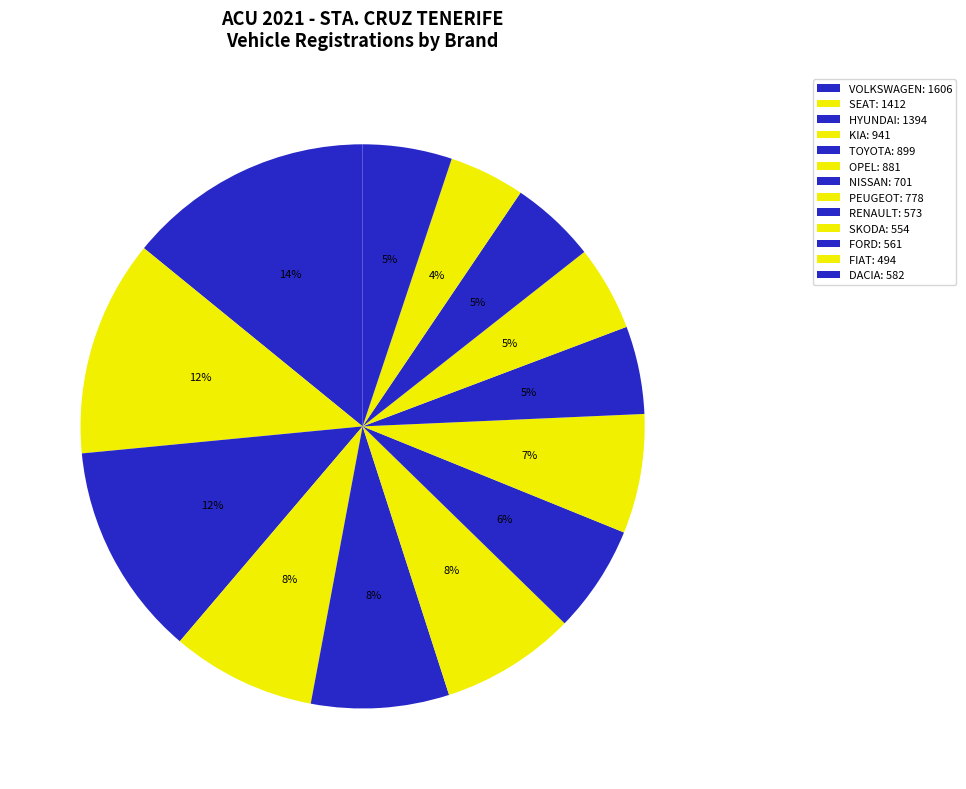

How many segments does this pie chart have?

13